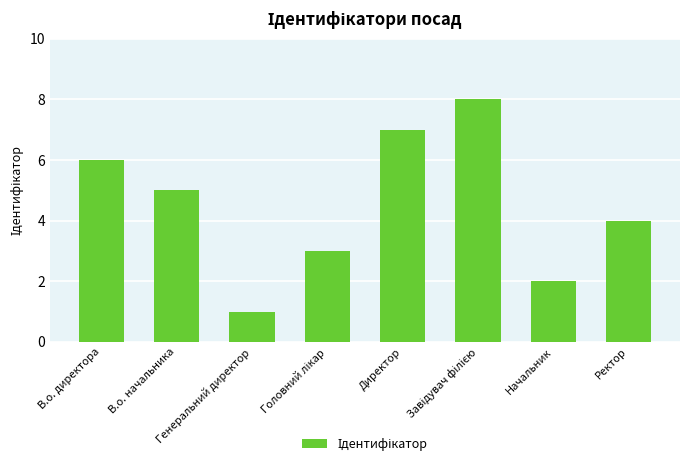

What is the smallest value displayed?

1